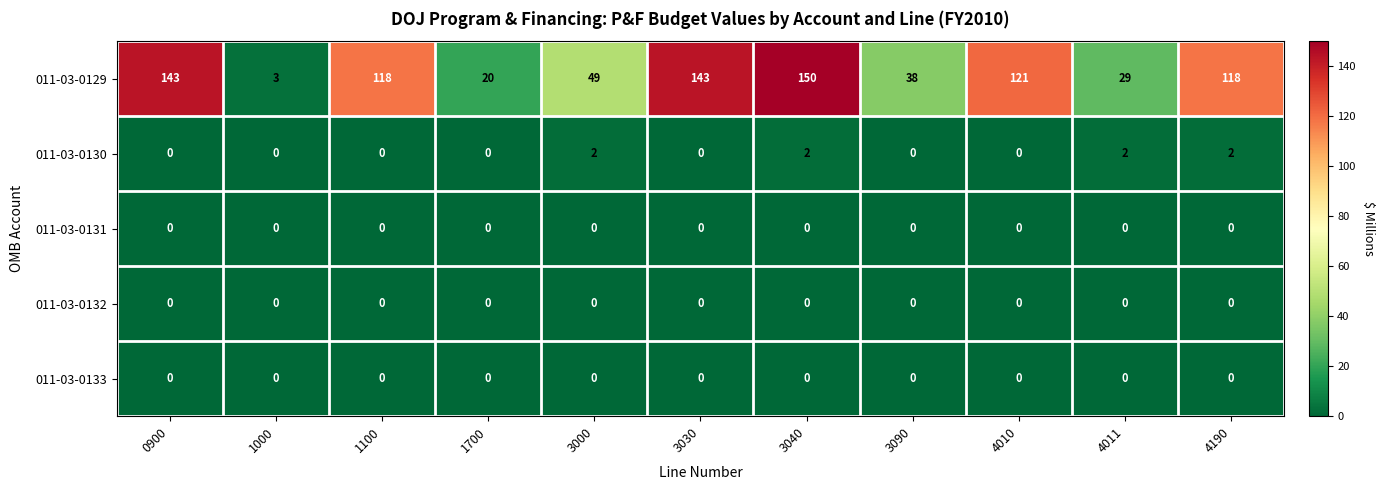

How many categories are shown in the chart?

11